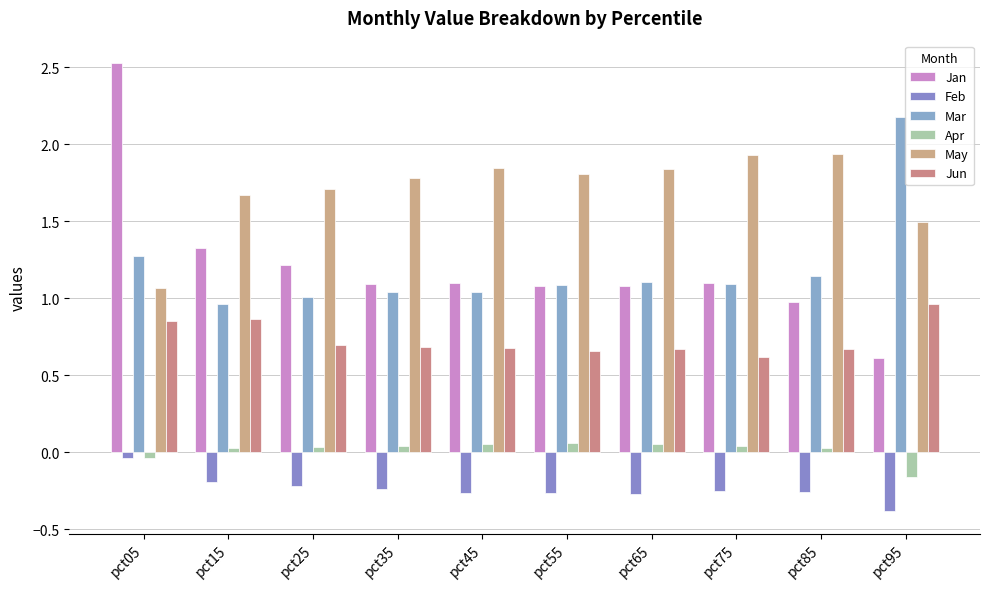

At which label does Apr first exceed 0?

pct15